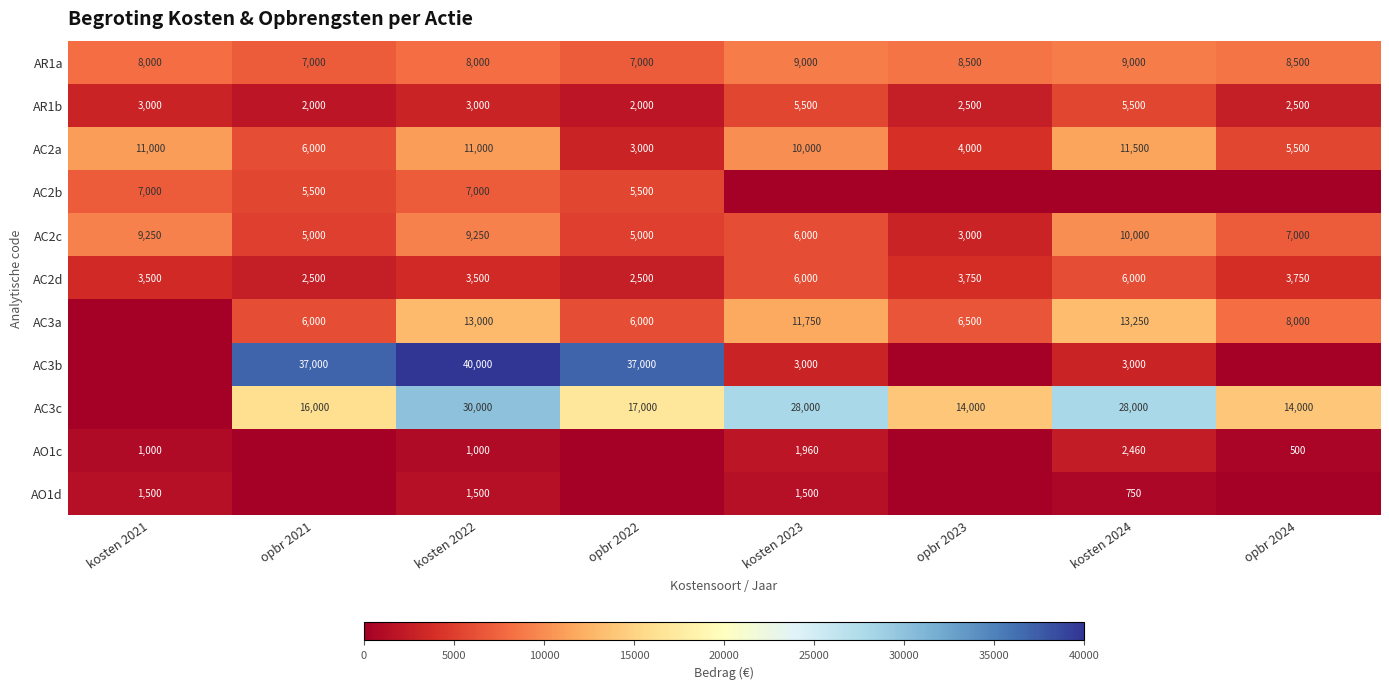

Is the value of AC2b at kosten 2021 greater than the value of AC3b at kosten 2022?

No